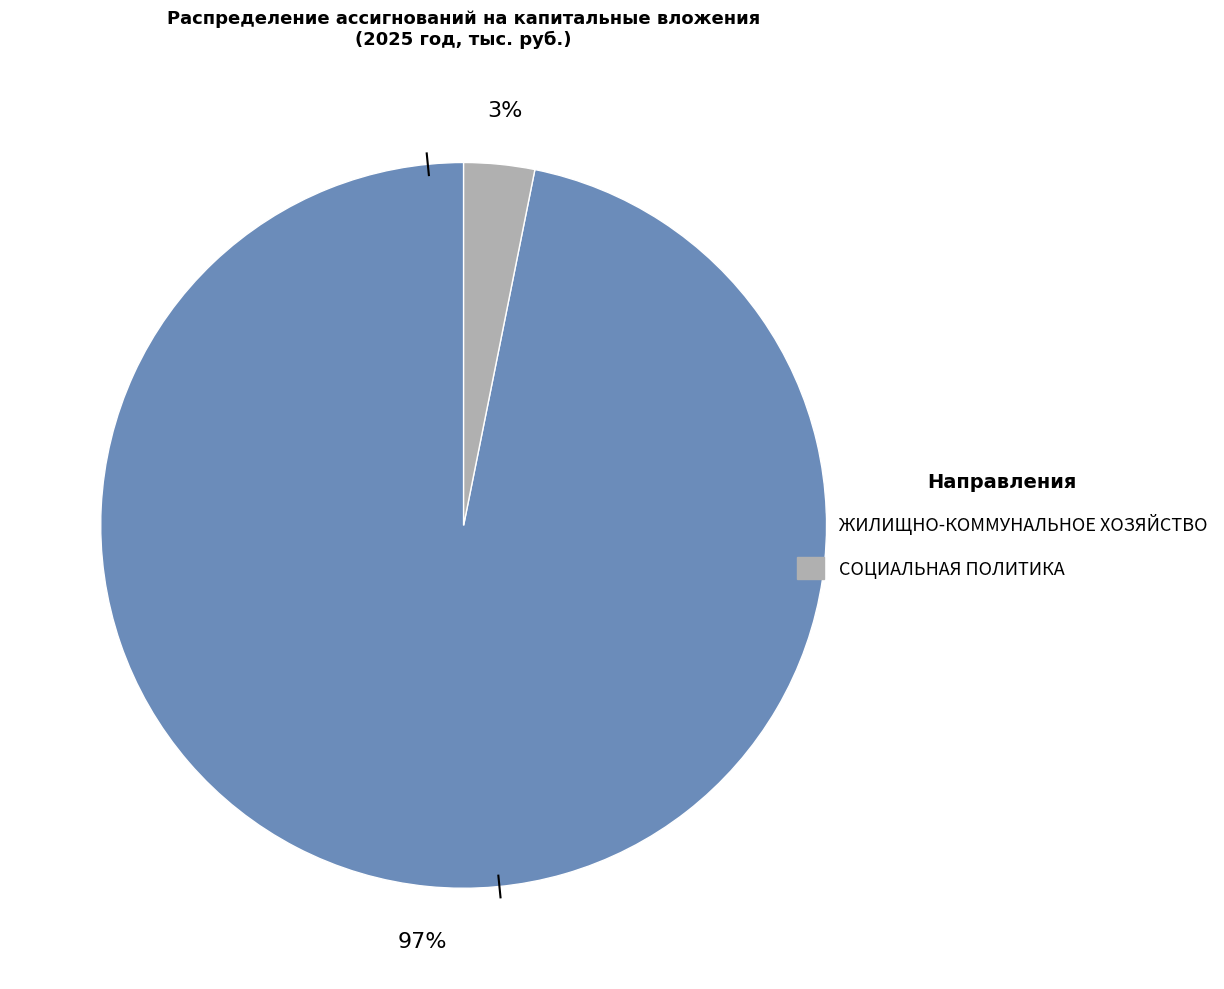

How many segments does this pie chart have?

2